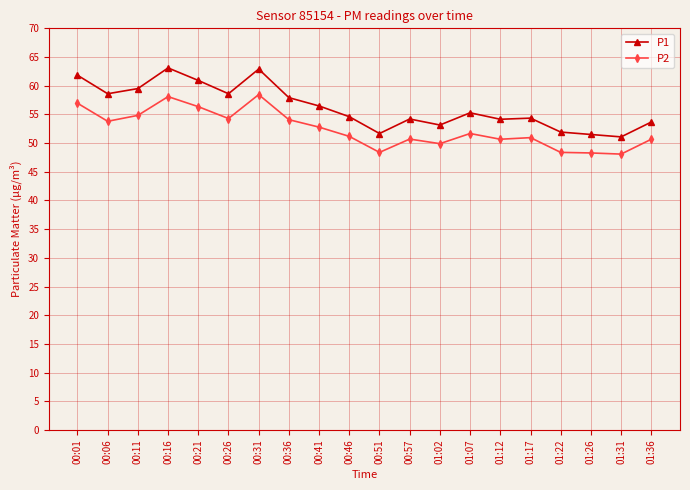

The P1 series shows 16.2 at 01:02. True or false?

False